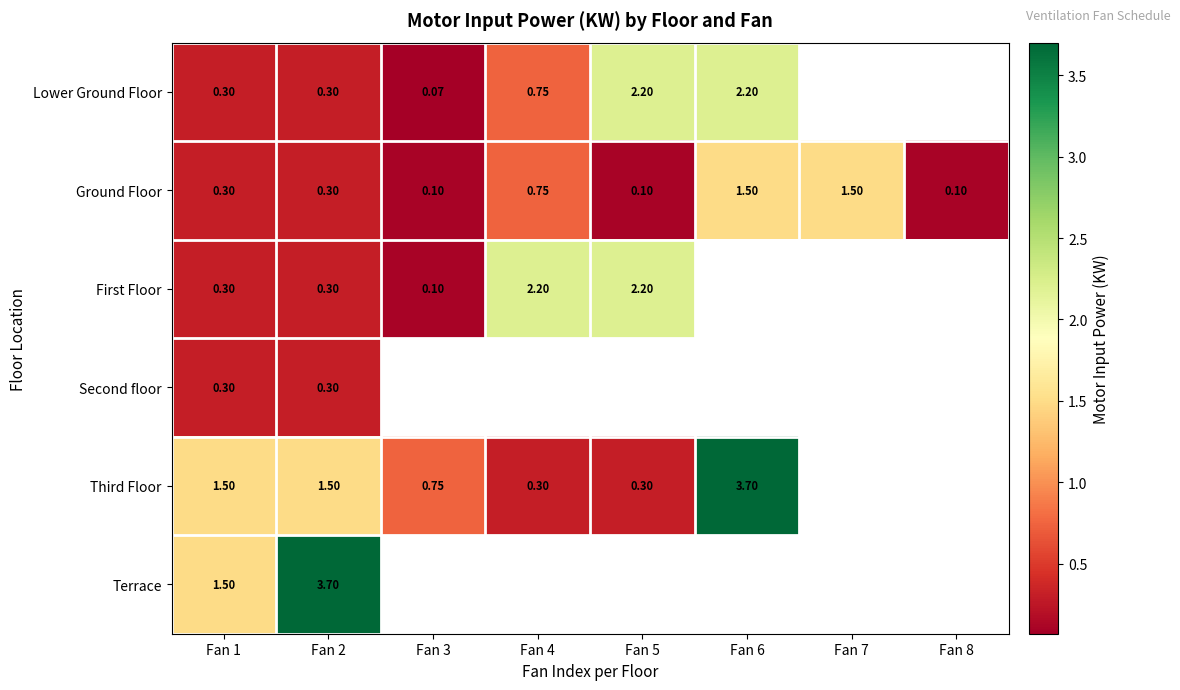

What is the minimum value shown in the chart?

0.1